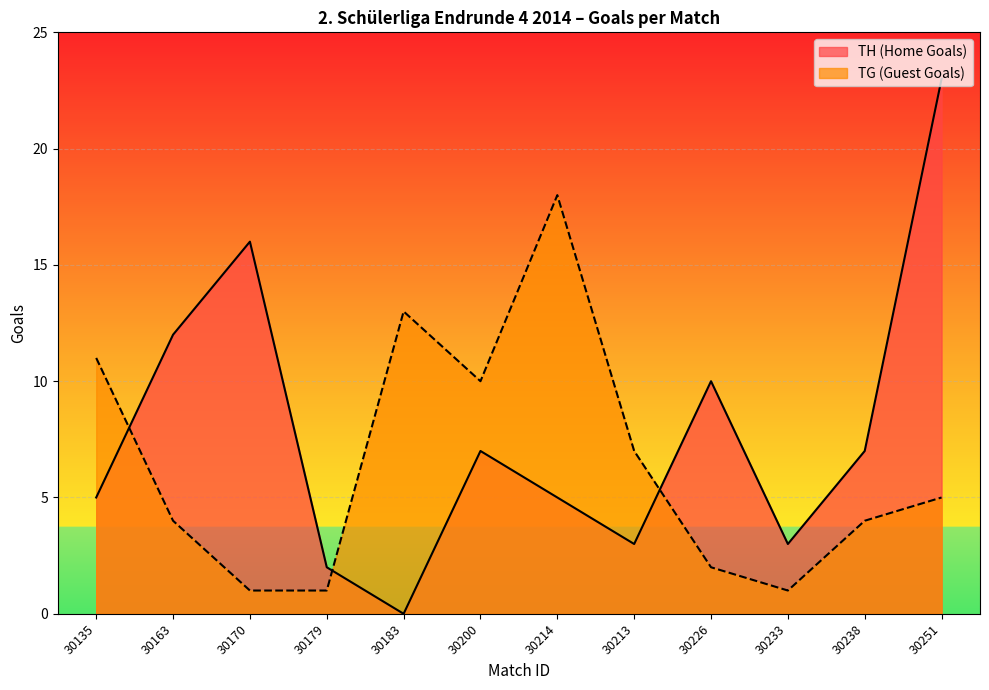

How many times do TG (Guest Goals) and TH (Home Goals) cross each other?

3